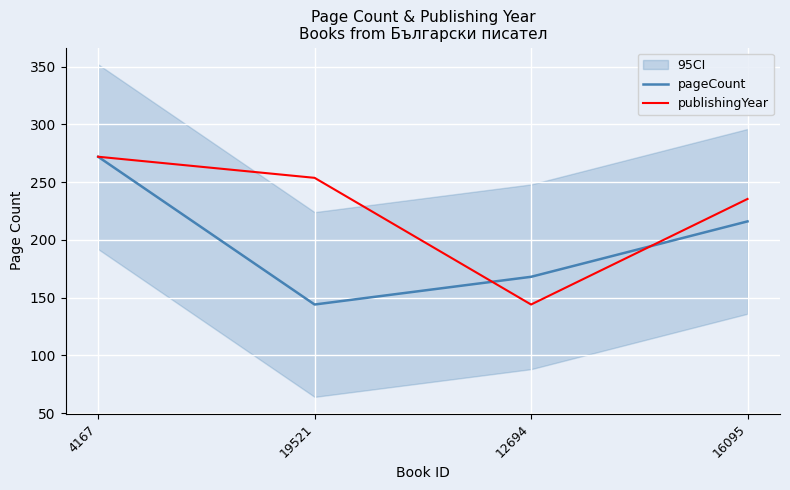

The value of publishingYear at 12694 is 144.0. True or false?

True